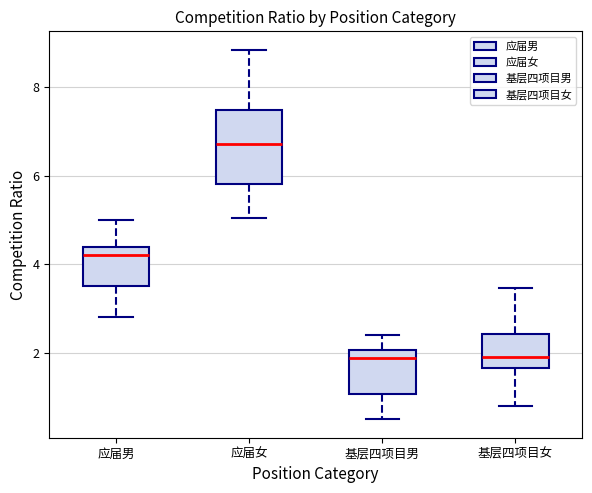

Where does the lower whisker of the box for 应届女 end on the y-axis? The values are not printed on the chart, so give them approximately, as read against the axis.

5.0